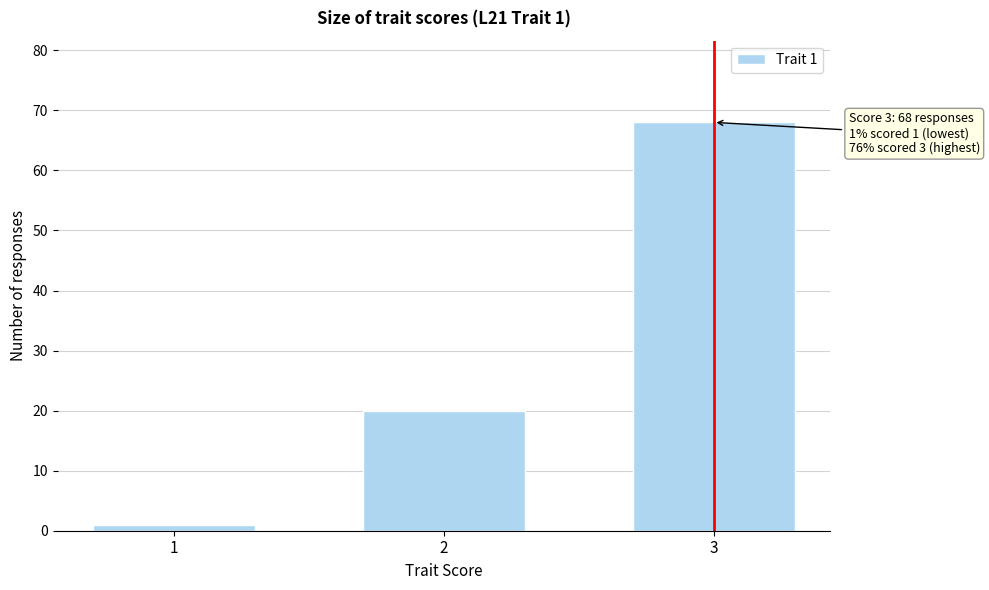

Reading right to left, transcribe all the data shown in this chart.

68	20	1